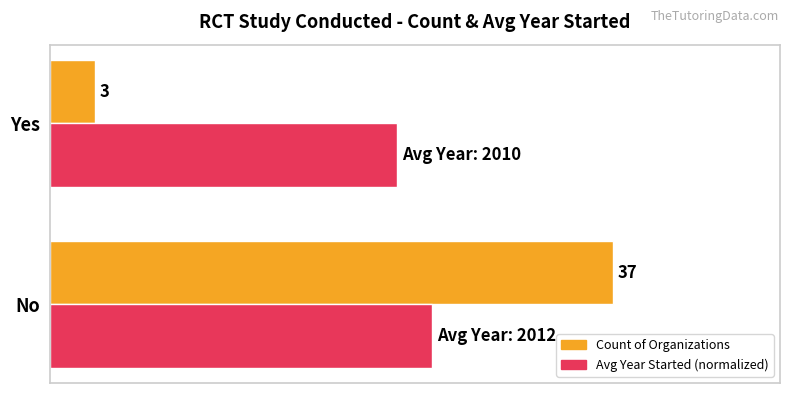

Which series has the largest range (max minus min)?

Count of Organizations